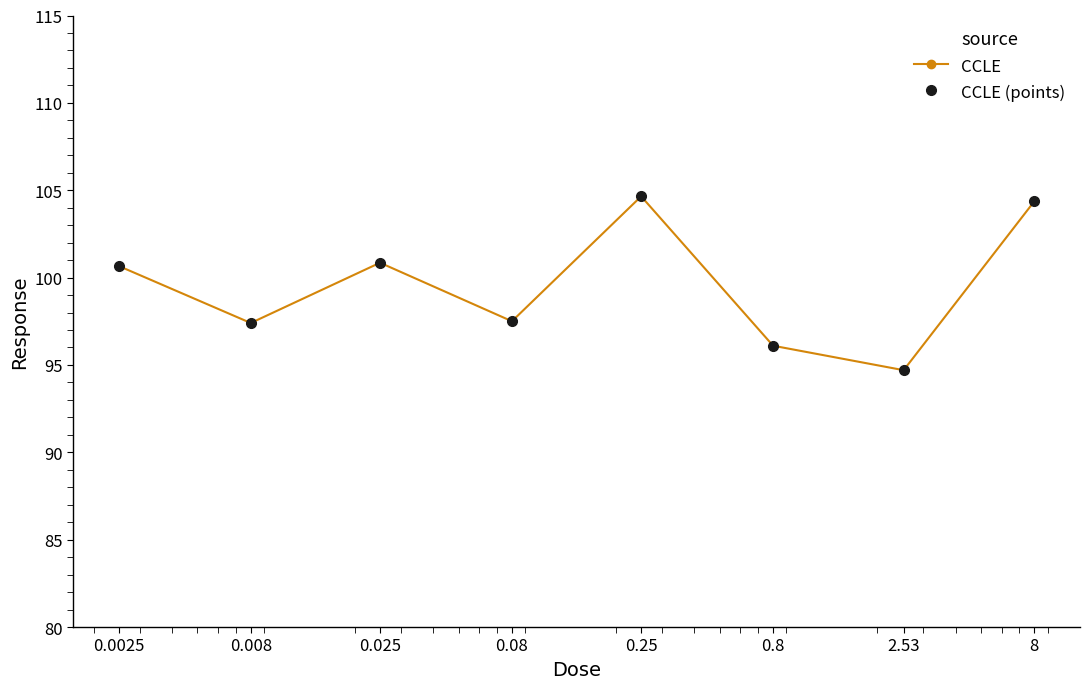

Reading left to right, what are all the values shown in this chart?

CCLE: 100.7	97.4	100.8	97.5	104.7	96.1	94.7	104.4
CCLE (points): 100.7	97.4	100.8	97.5	104.7	96.1	94.7	104.4